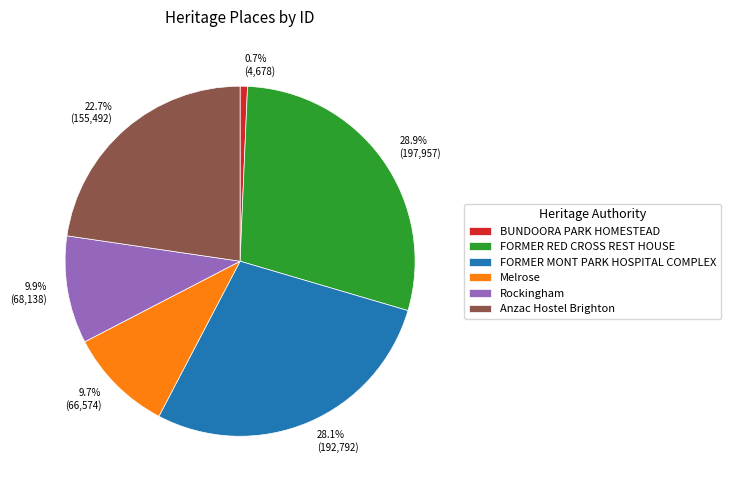

How many segments does this pie chart have?

6